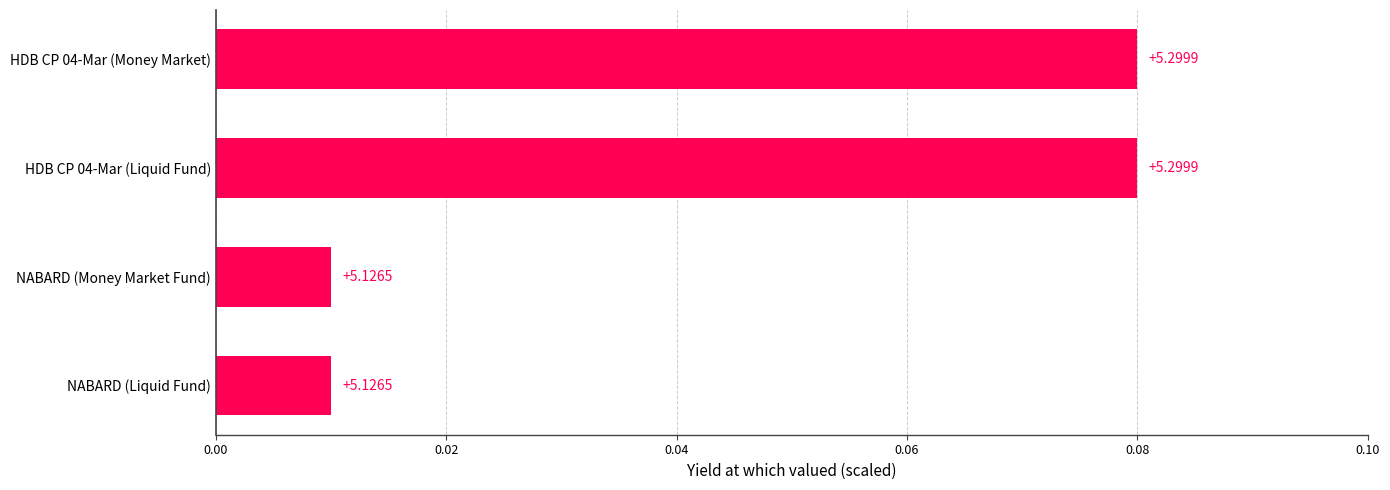

Does the chart contain any negative values?

No